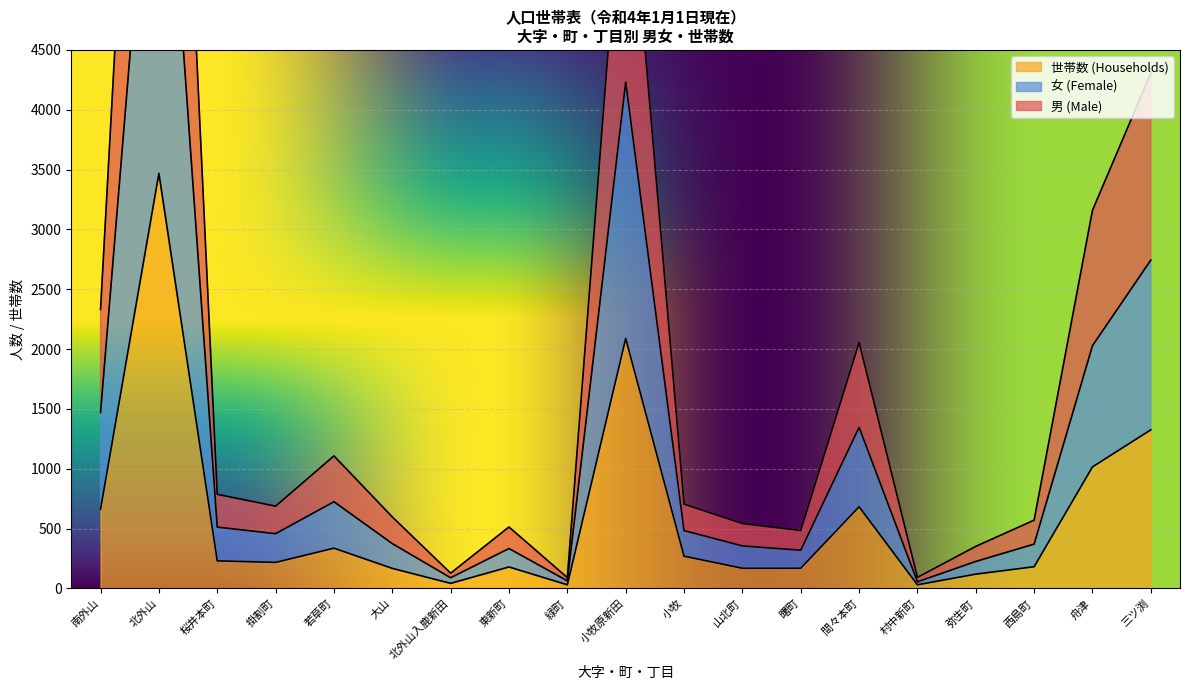

What is the value of the 男 (Male) point at the 1st from the left?

2332